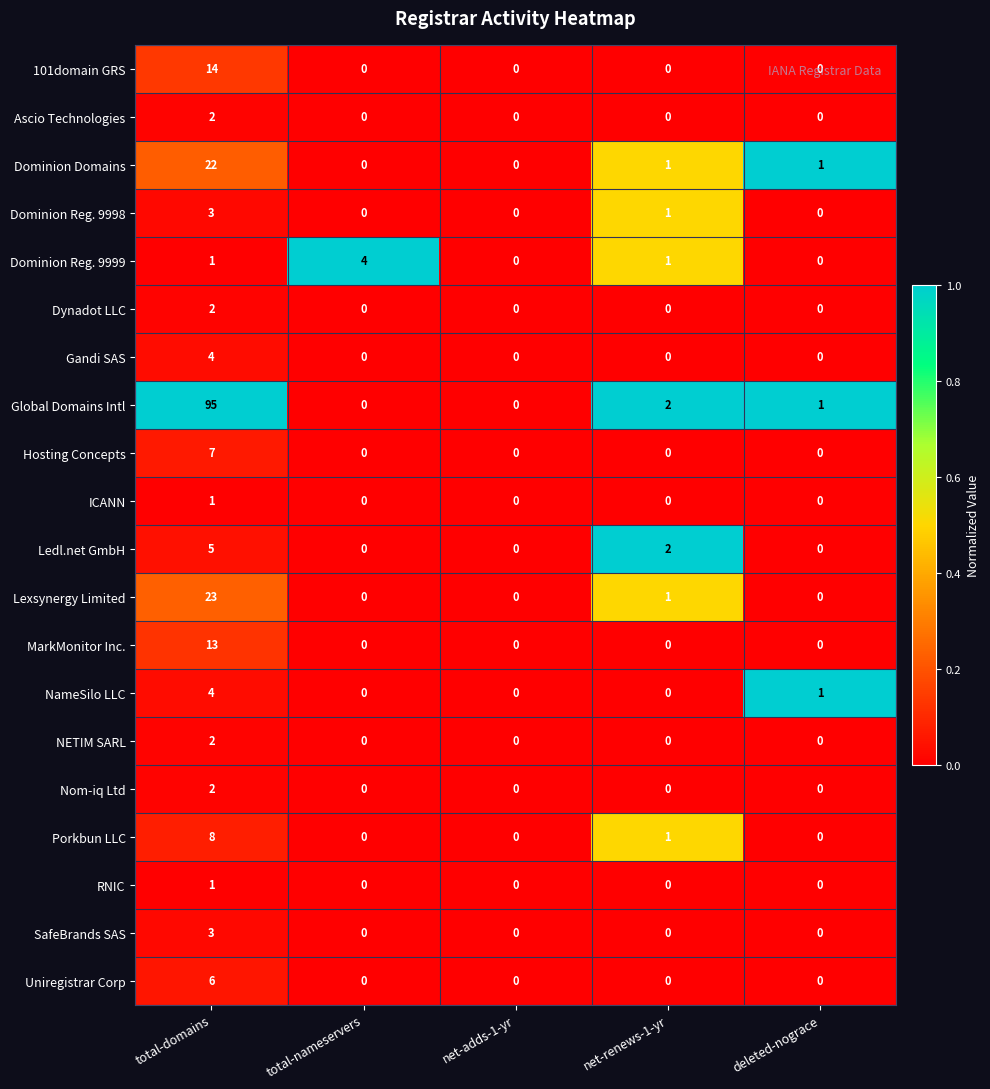

The 101domain GRS series shows 25 at total-domains. True or false?

False